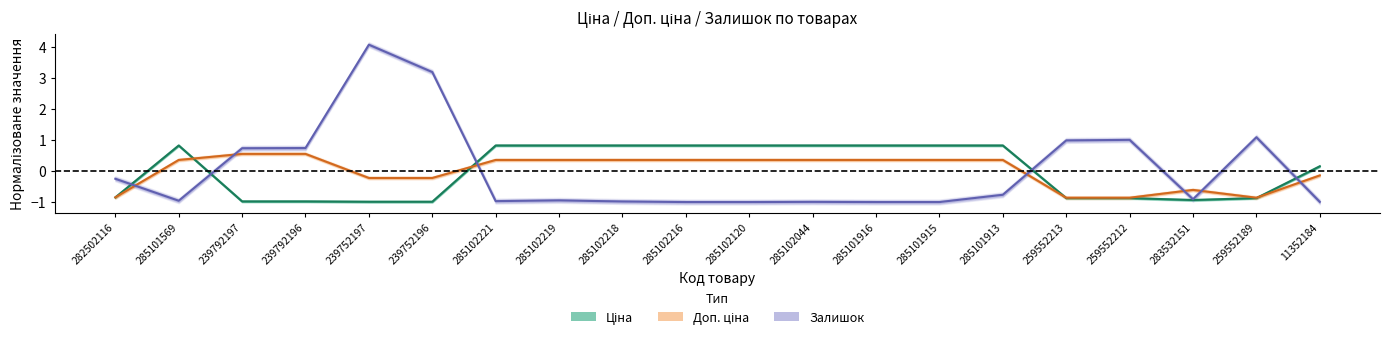

Between which two adjacent categories do Залишок and Доп. ціна first intersect?

282502116 and 285101569